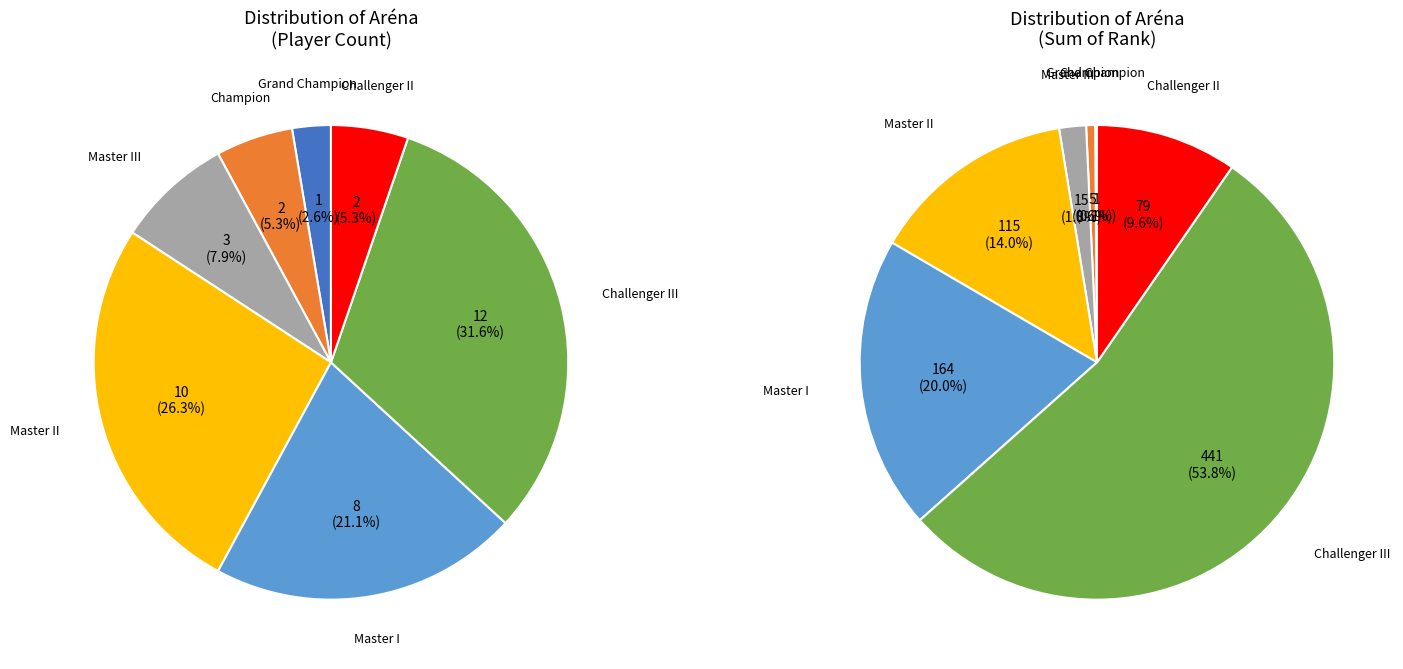

To the nearest percent, what is the average slice percentage?

14%